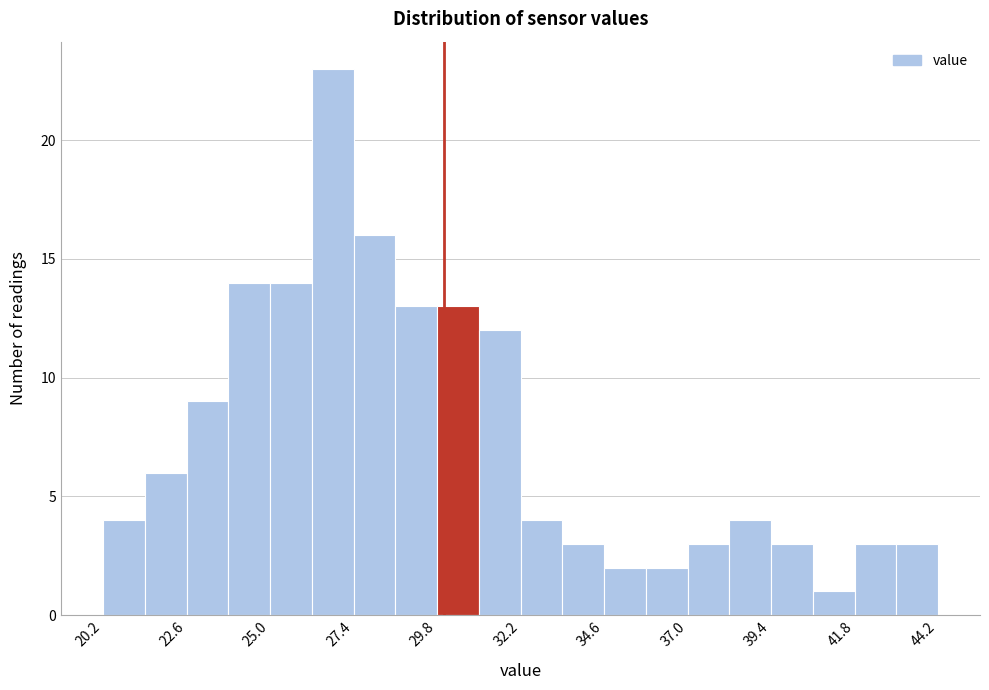

Read against the x-axis, roughly where is the centre of the tallest bar?

27.0